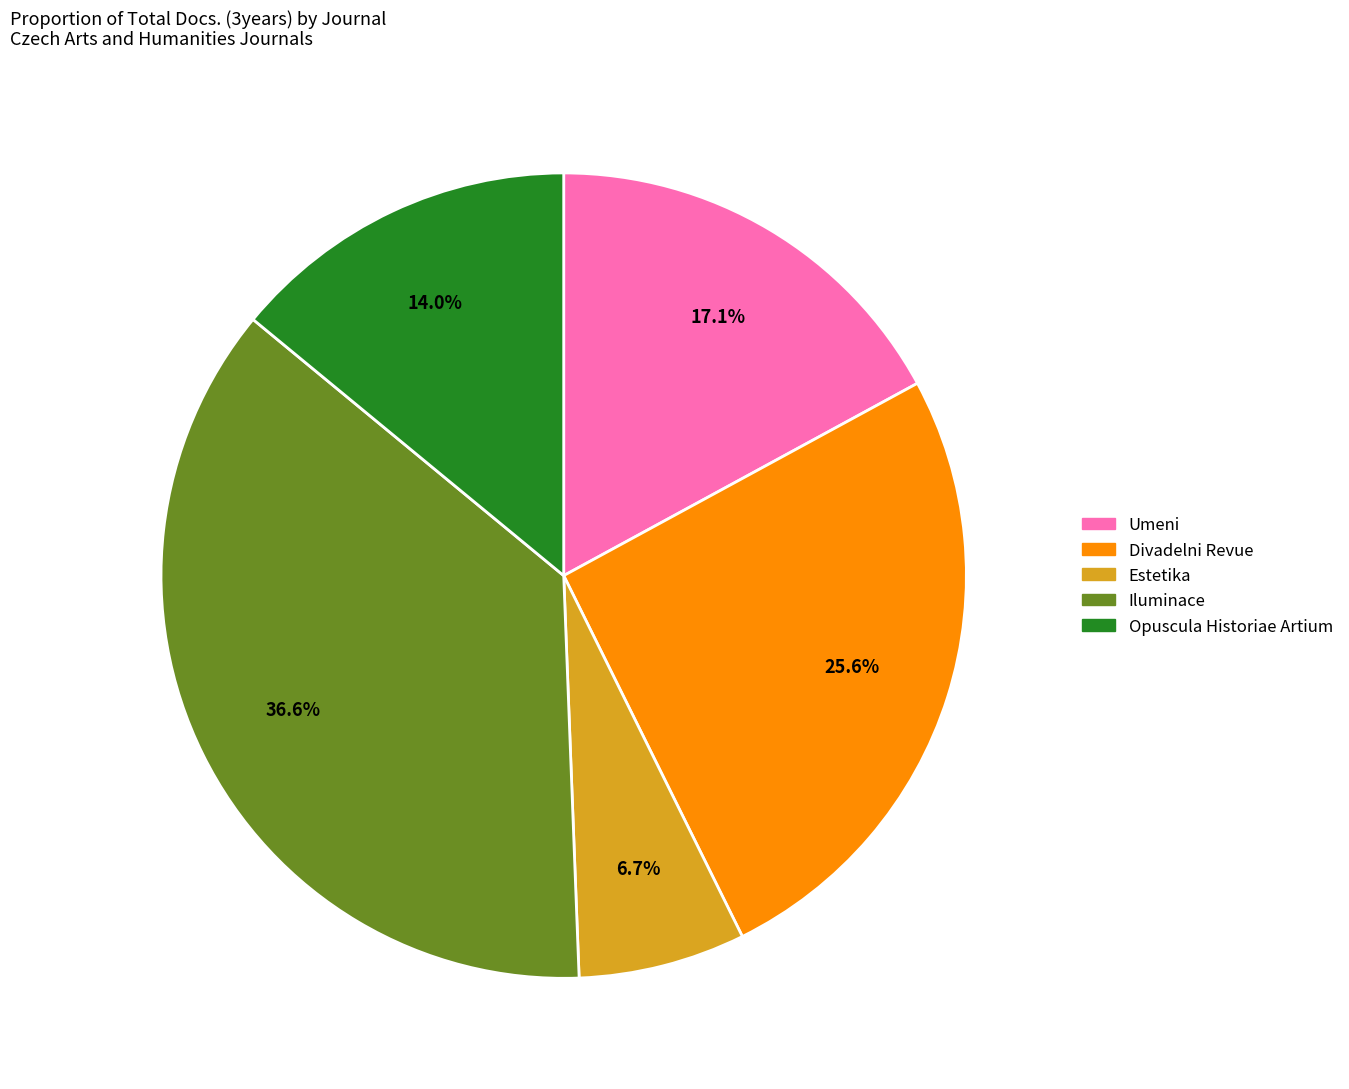

Combined, do Divadelni Revue and Umeni account for over 50%?

No